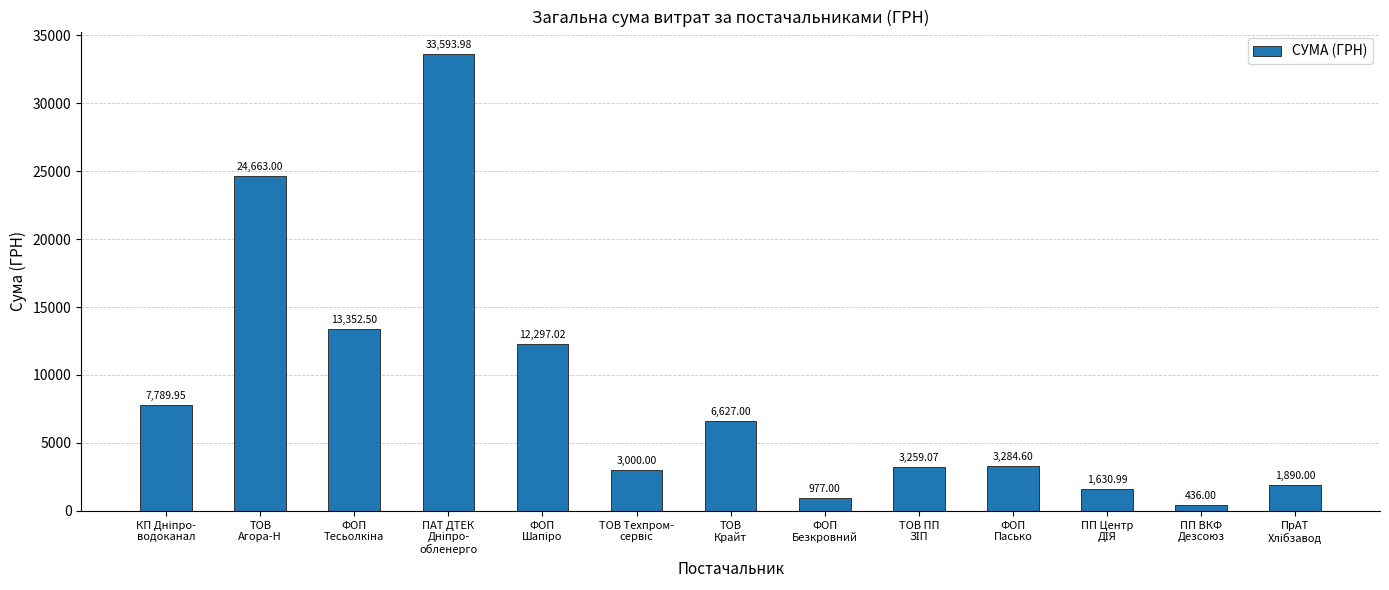

Does the chart contain stacked bars?

No